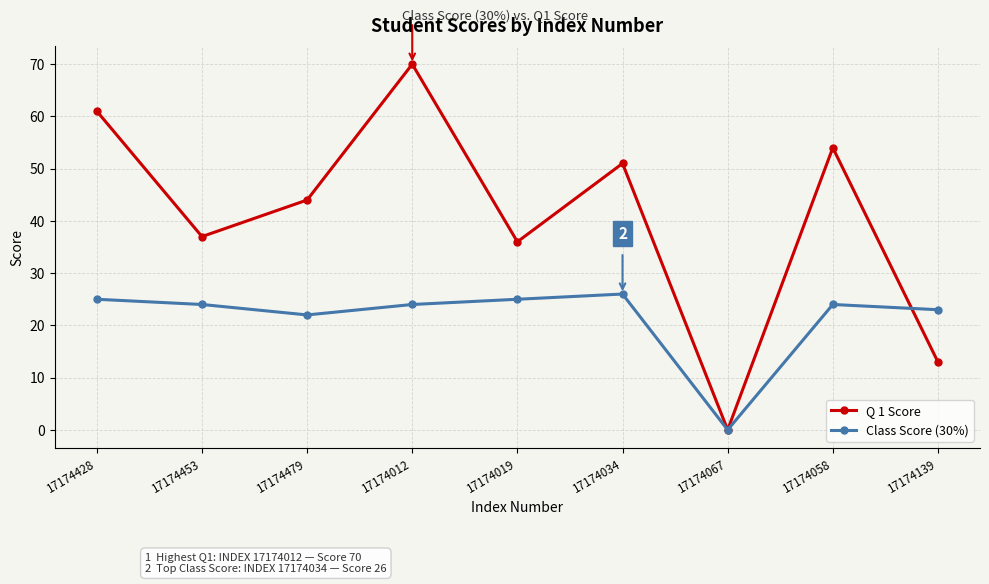

What is the sum of the Class Score (30%) values at 17174479 and 17174067?

22